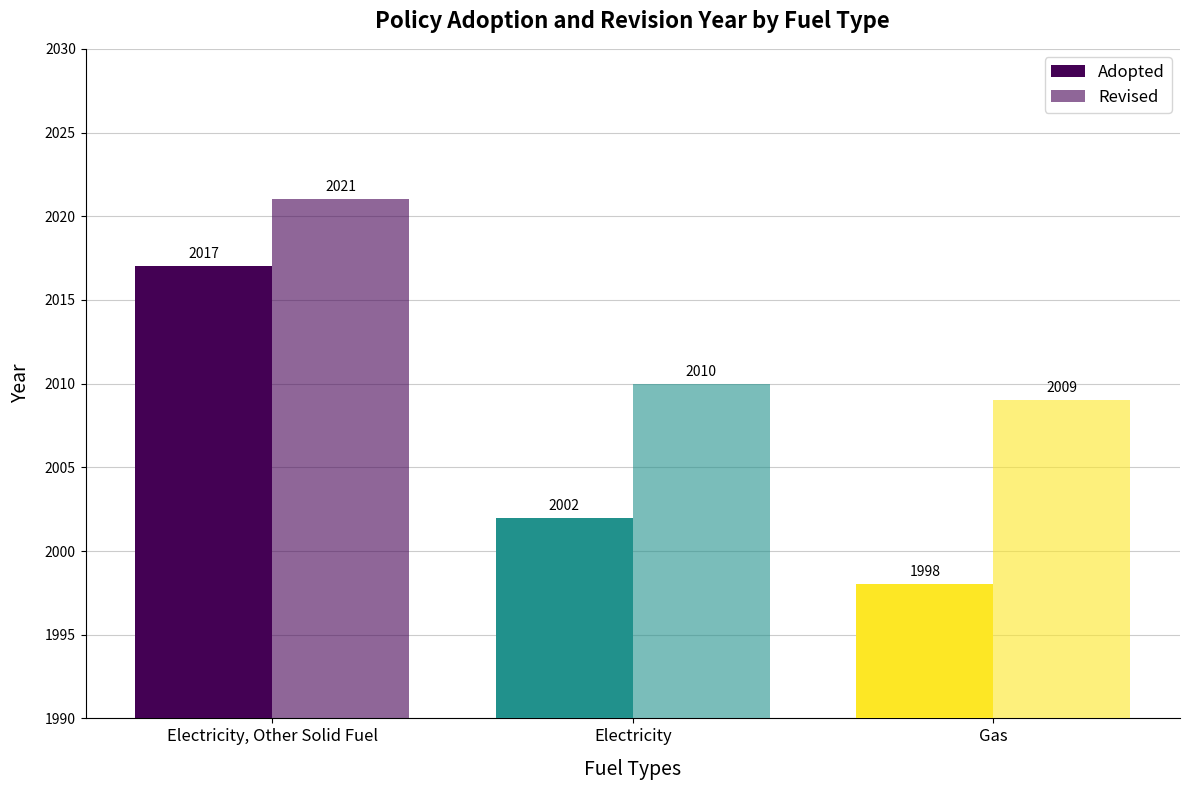

Which category has the highest value in the Adopted series?

Electricity, Other Solid Fuel